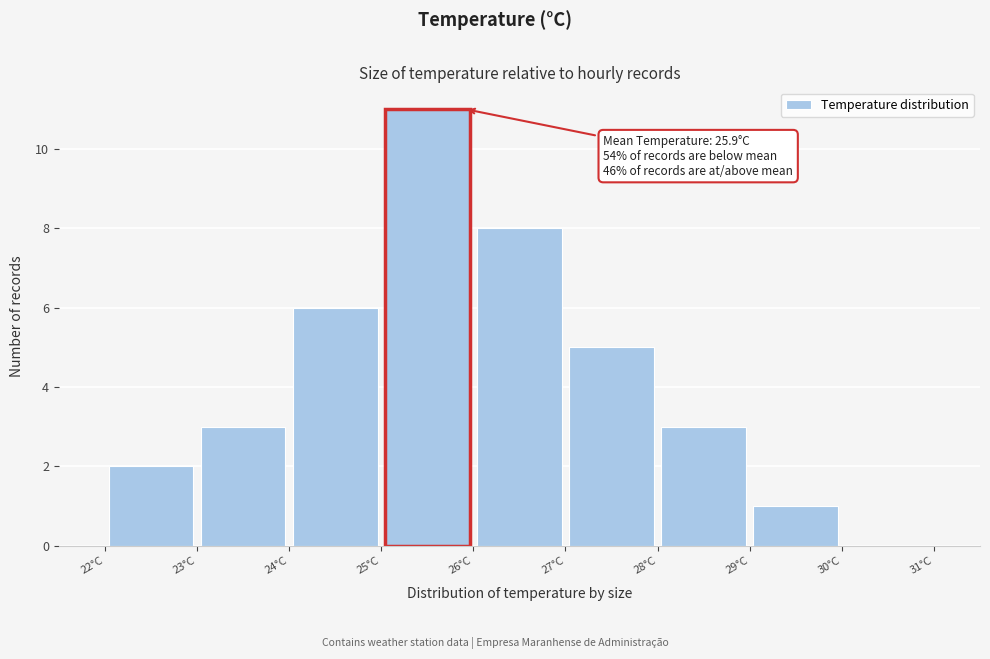

Which range on the x-axis has the tallest bar?

25 to 26